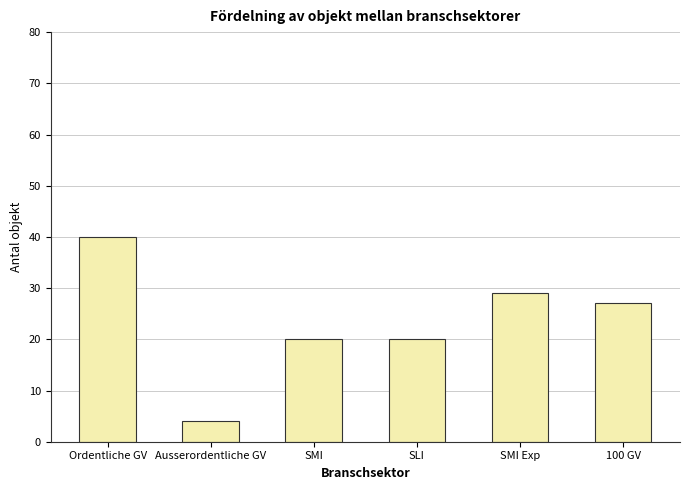

Where does the data first go above 27?

Ordentliche GV